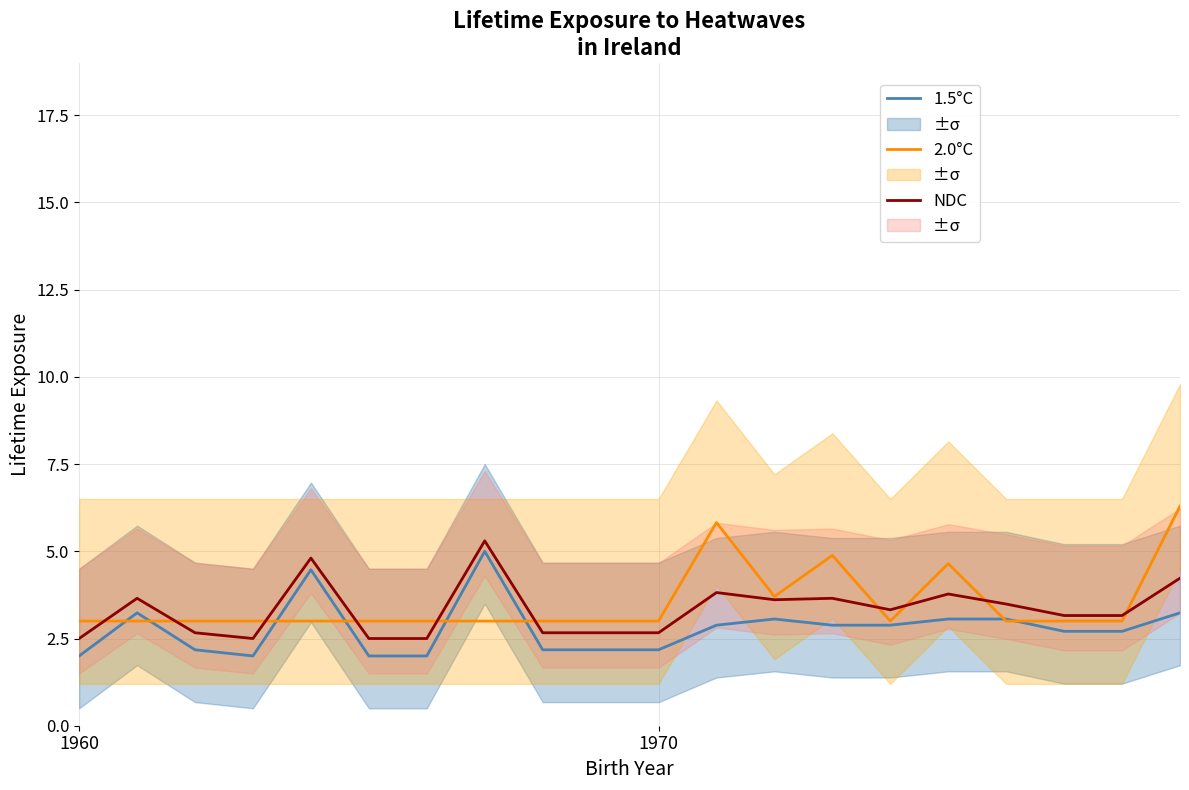

How many lines are shown in the chart?

3